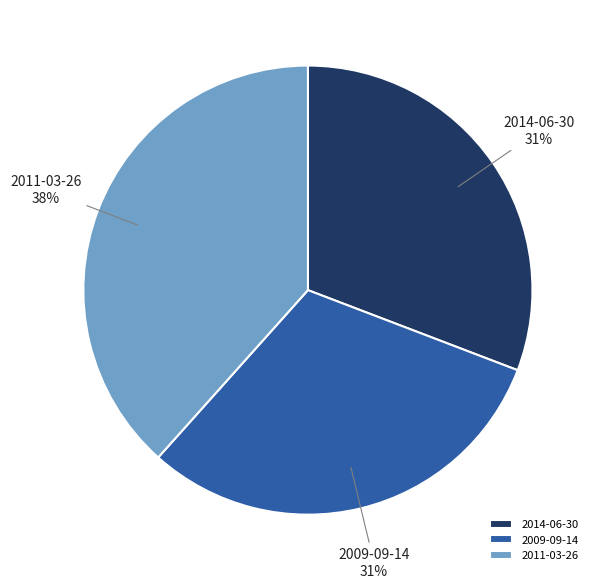

What is the largest slice in the pie chart?

2011-03-26